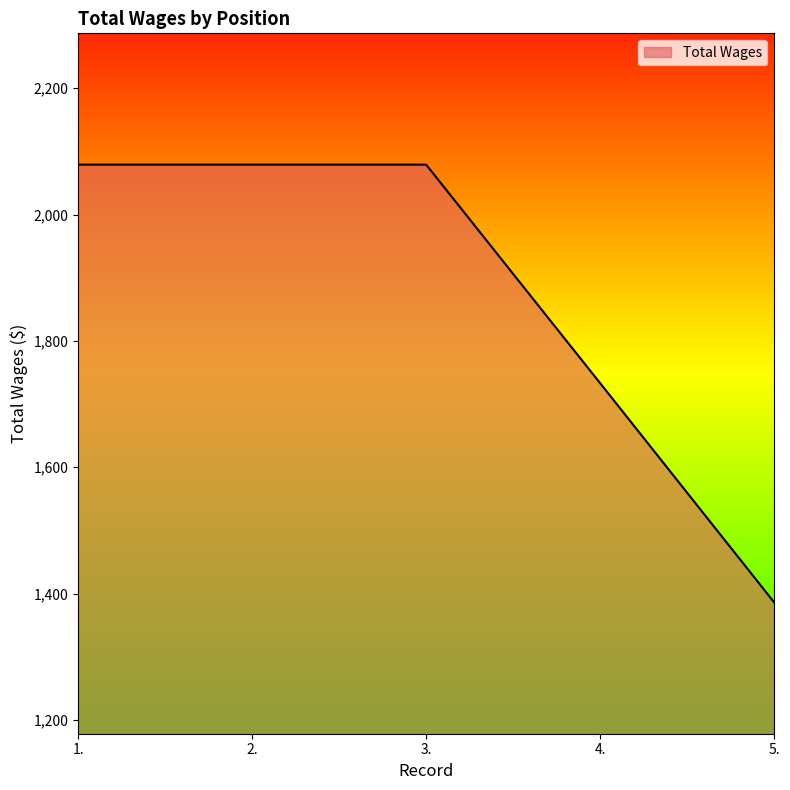

Approximately how many times larger is the value at 5. compared to 1.?

0.7